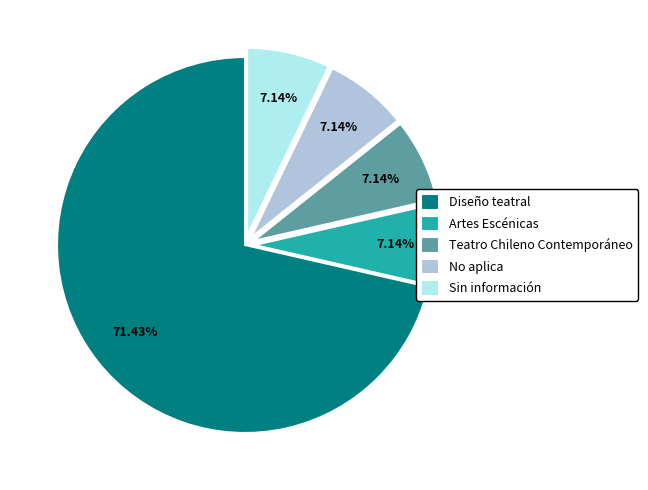

To the nearest percent, what is the average slice percentage?

20%